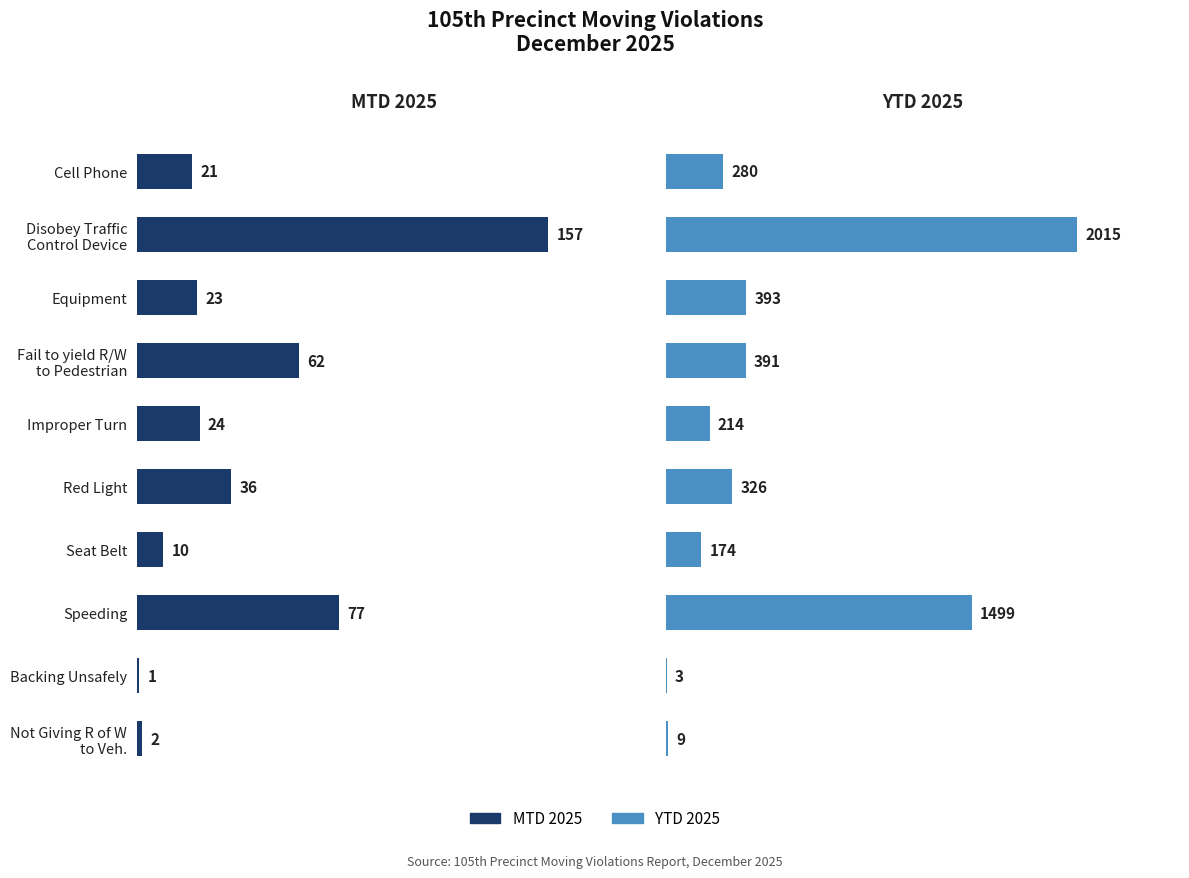

What is the difference between the maximum and second lowest values in the MTD 2025 series?

155